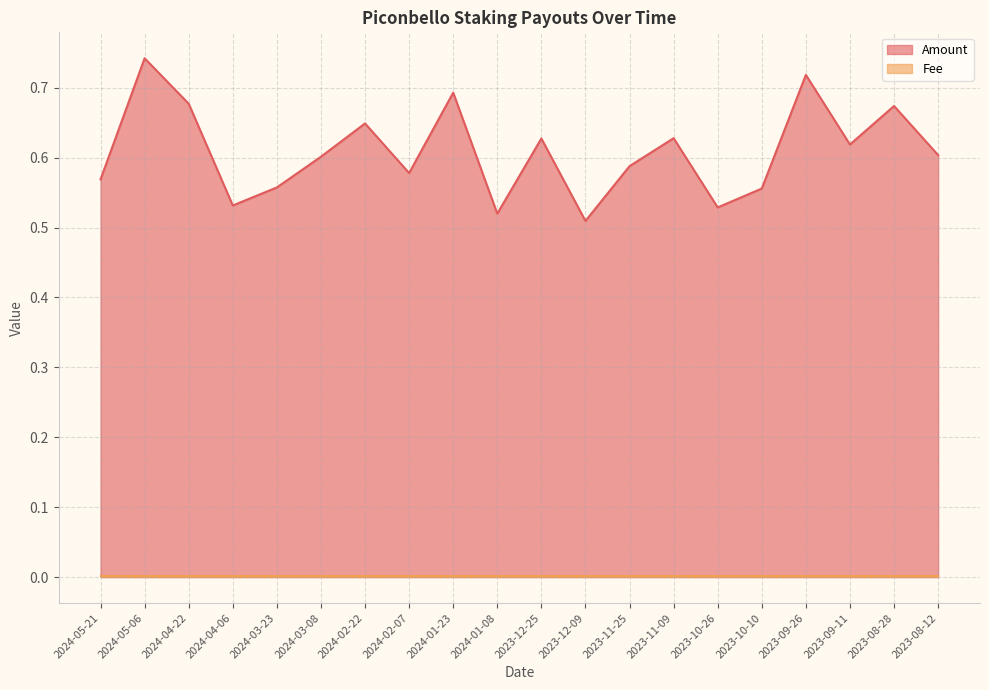

Reading left to right, transcribe all the data shown in this chart.

0.6	0.7	0.7	0.5	0.6	0.6	0.6	0.6	0.7	0.5	0.6	0.5	0.6	0.6	0.5	0.6	0.7	0.6	0.7	0.6